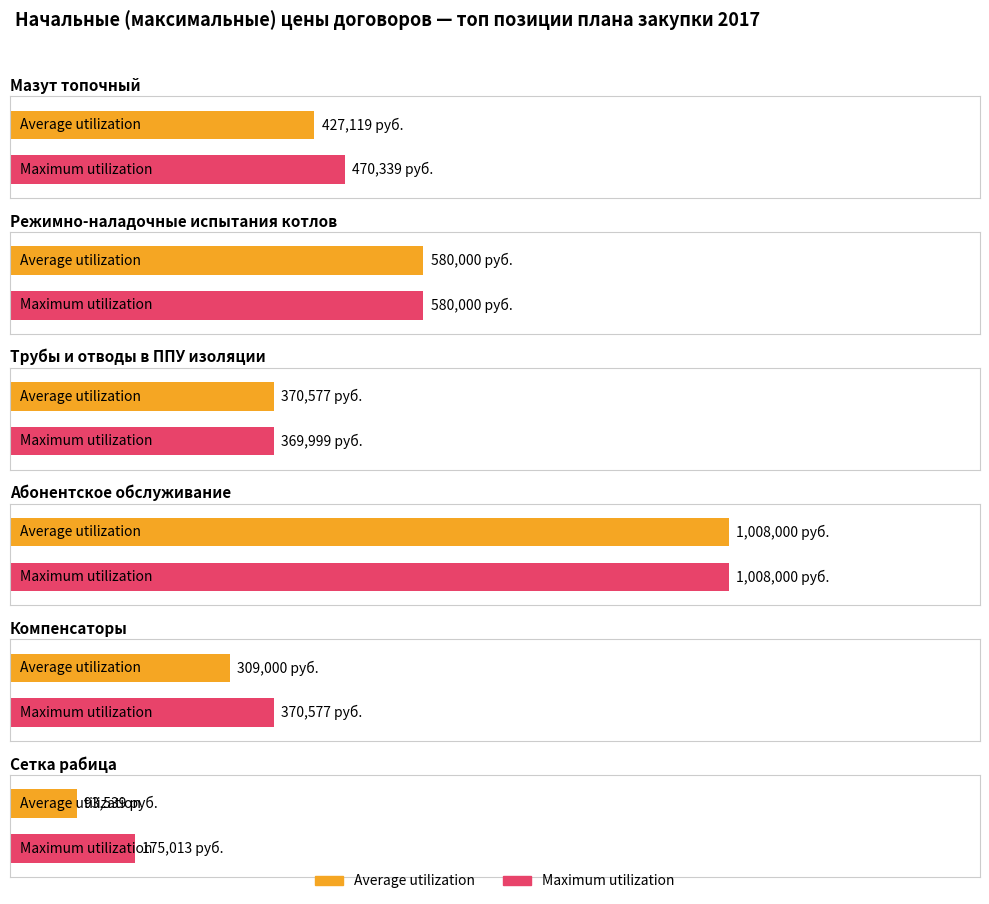

True or false: Average utilization has a value of 275003.0 at Мазут топочный.

False